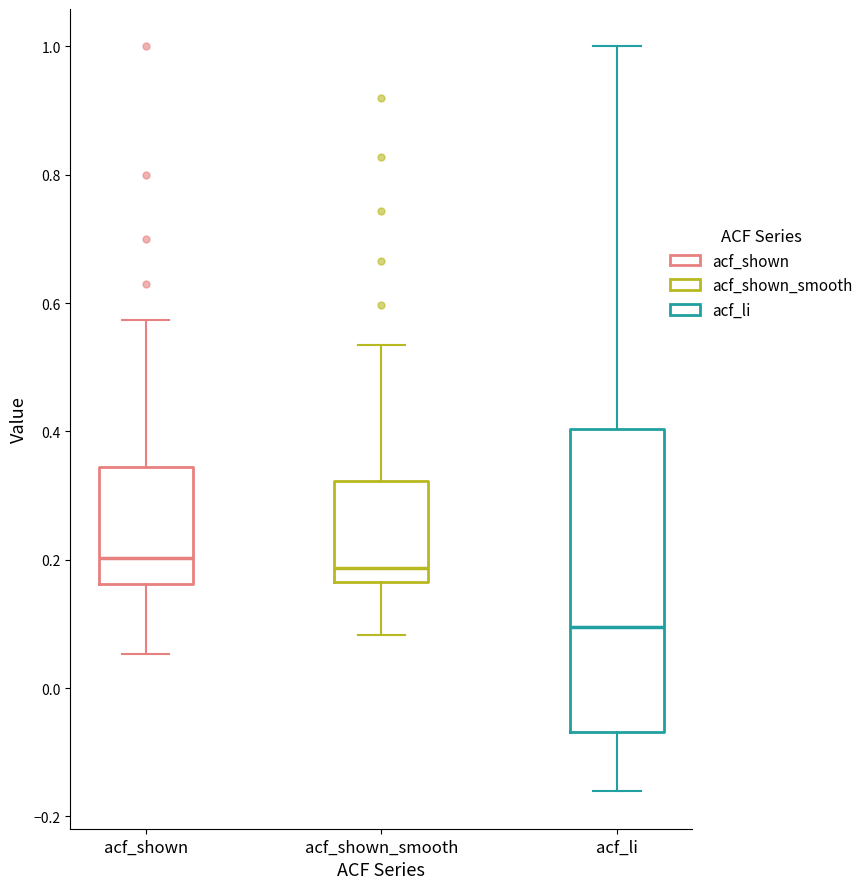

Where does the lower whisker of the box for acf_shown end on the y-axis? The values are not printed on the chart, so give them approximately, as read against the axis.

0.06